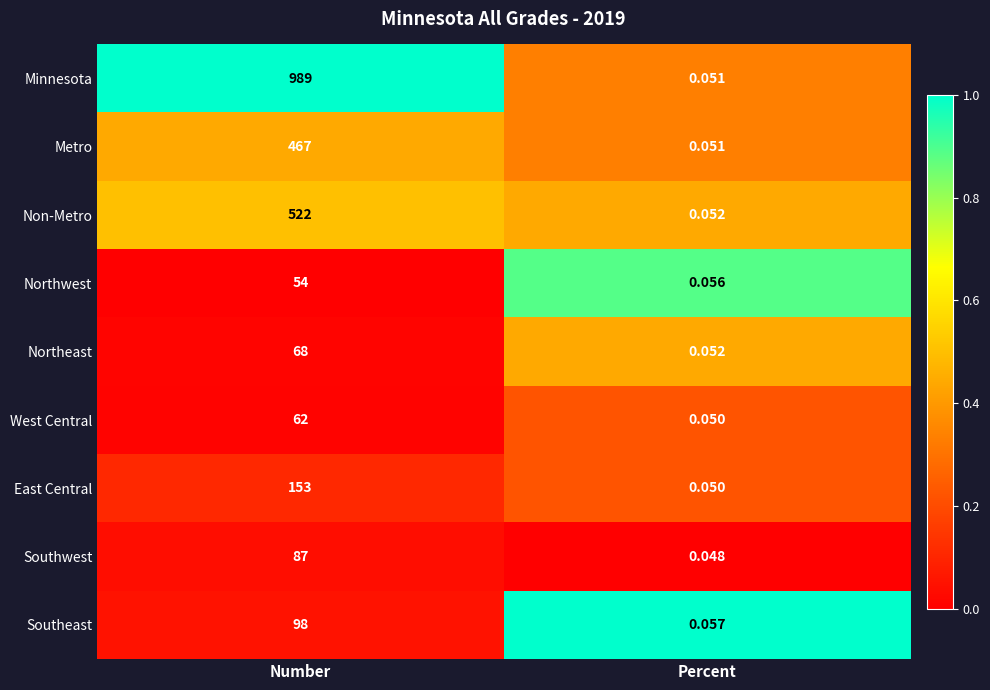

Where is Northeast nearest to the value 34?

Percent